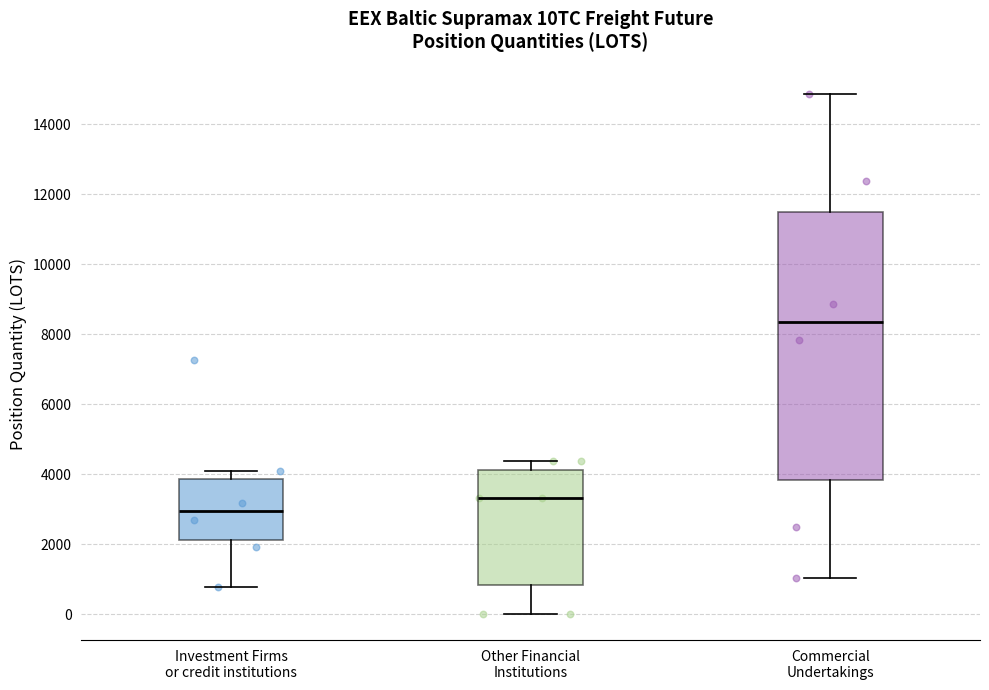

Where does the median line of the box for Other Financial Institutions sit on the y-axis? The values are not printed on the chart, so give them approximately, as read against the axis.

3400